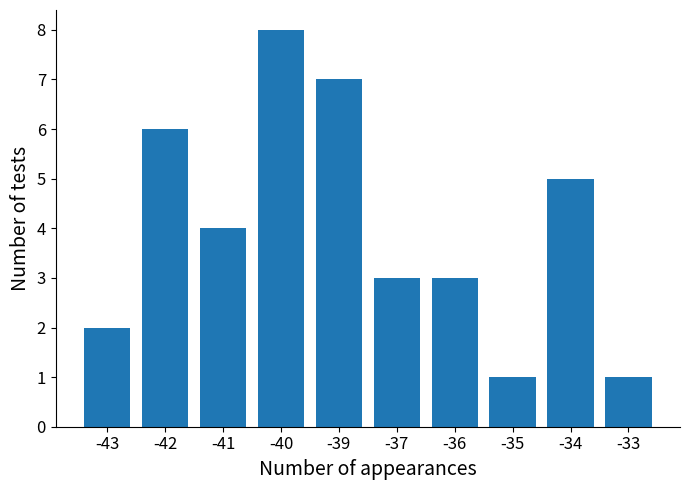

What is the value of the 10th bar from the left?

1